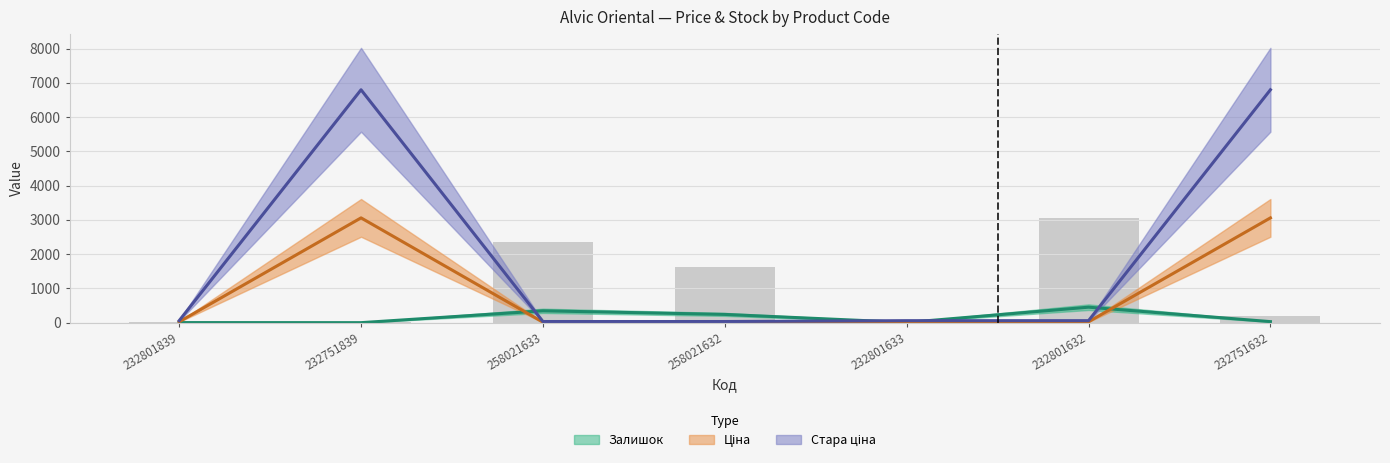

At how many categories does at least one series exceed 3952?

2